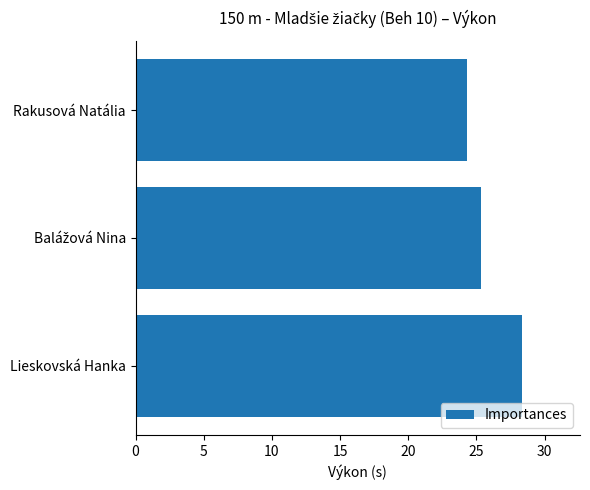

True or false: the data shows 15.9 at Lieskovská Hanka.

False